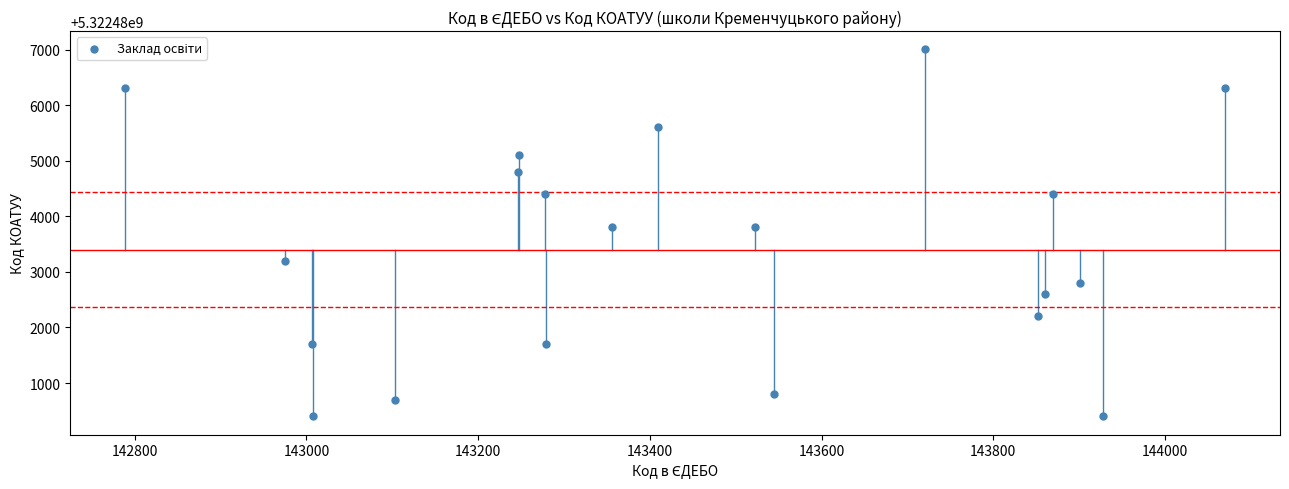

What is the range of Y values (max minus min)?

6600